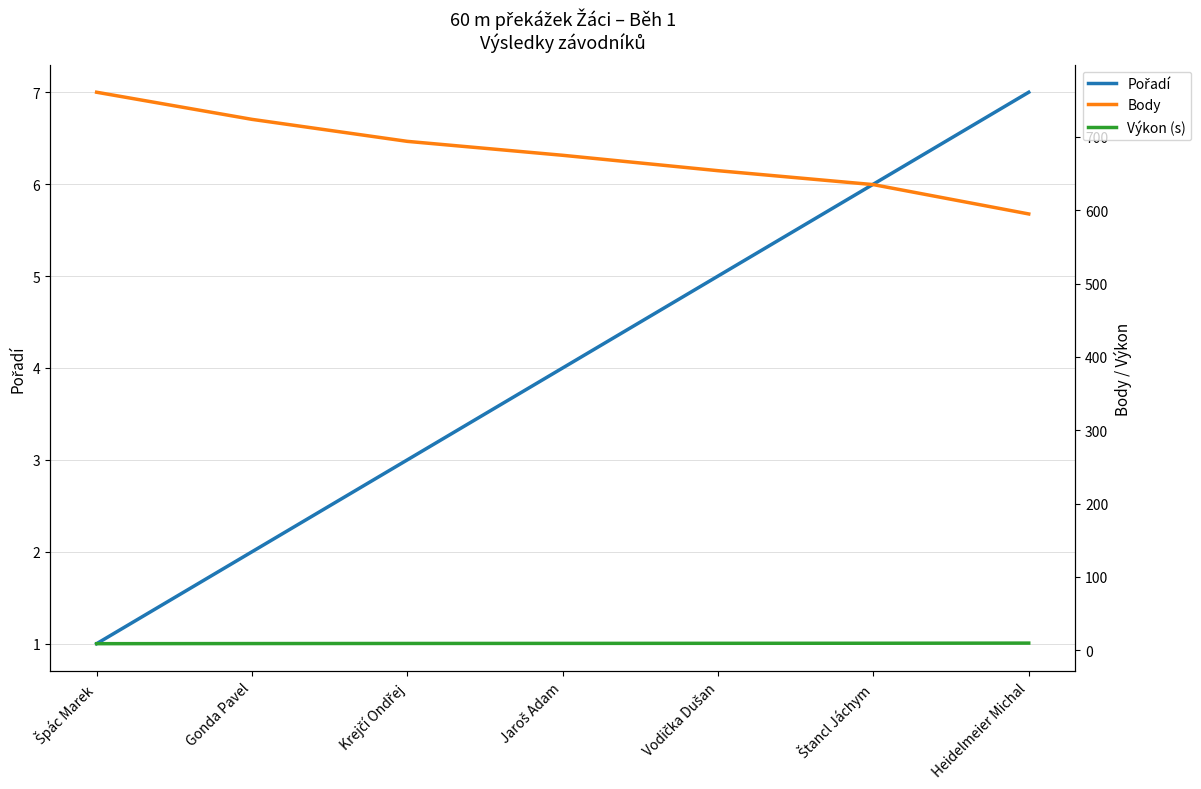

What is the spread (max minus min) of values at Špác Marek?

760.0